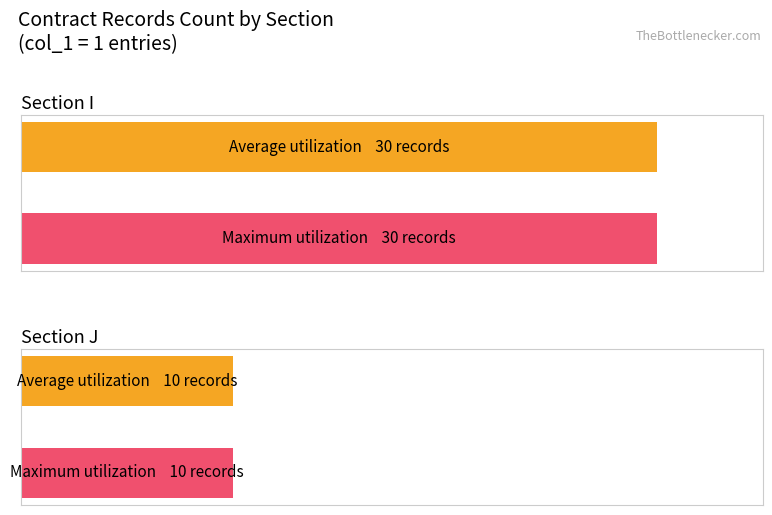

Where is Average utilization nearest to the value 30?

I